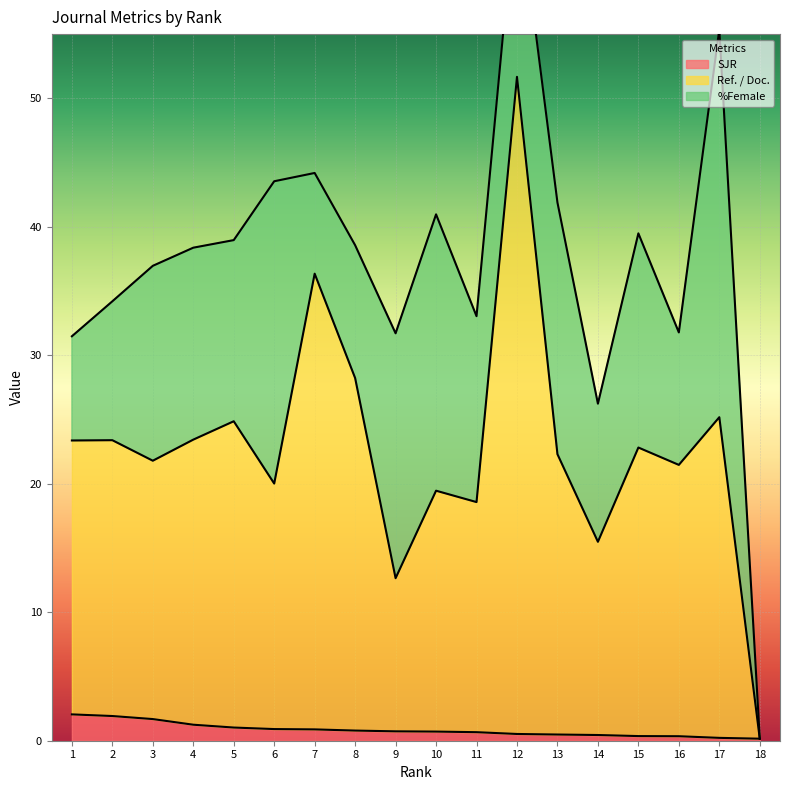

The SJR series shows 1.0 at 5. True or false?

True